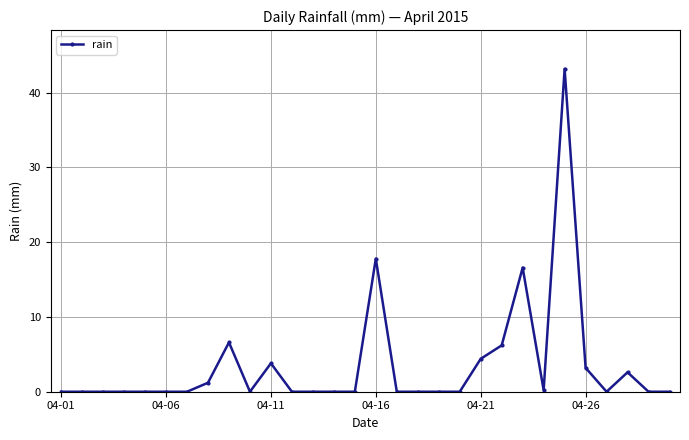

What is the sum of all values?

105.8